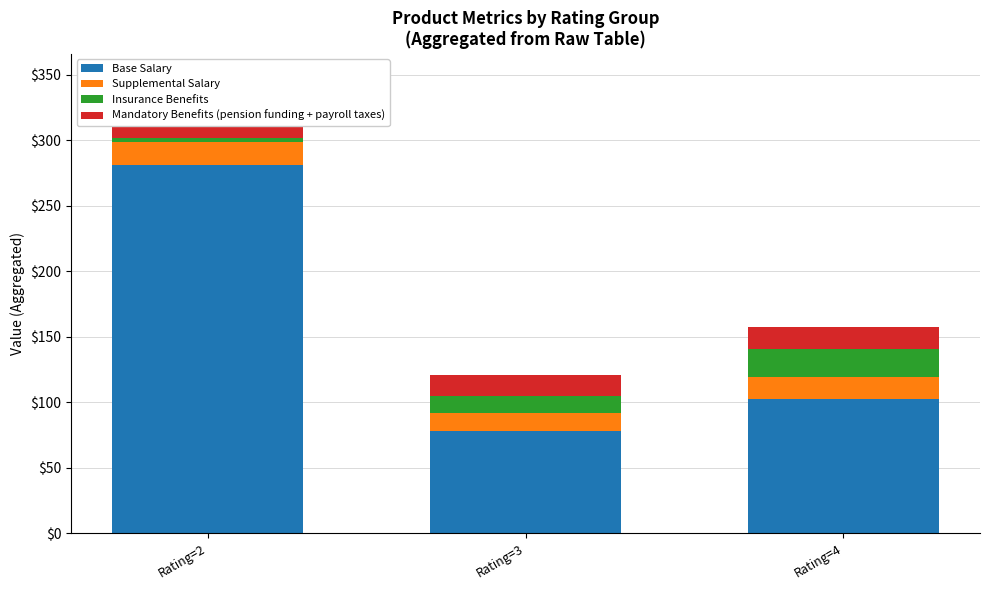

The value of Base Salary at Rating=4 is 102.2. True or false?

True